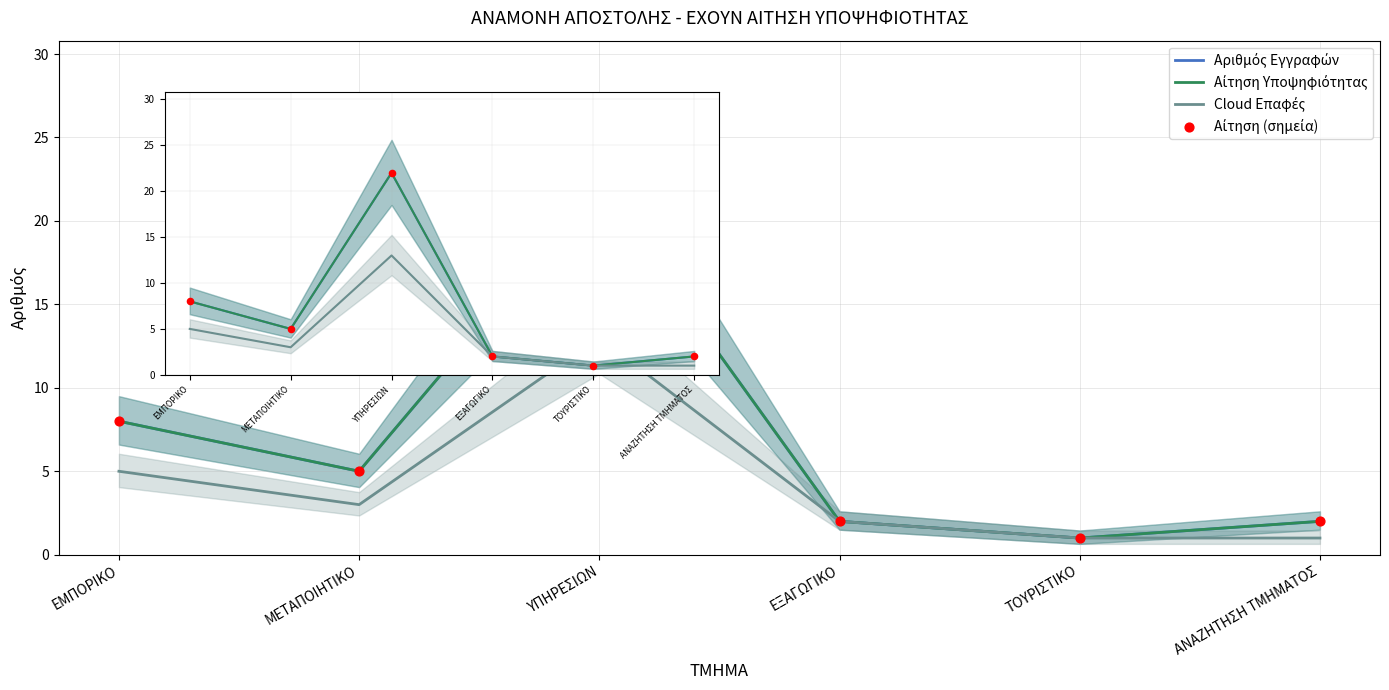

Which series reaches the maximum Y coordinate?

Αριθμός Εγγραφών